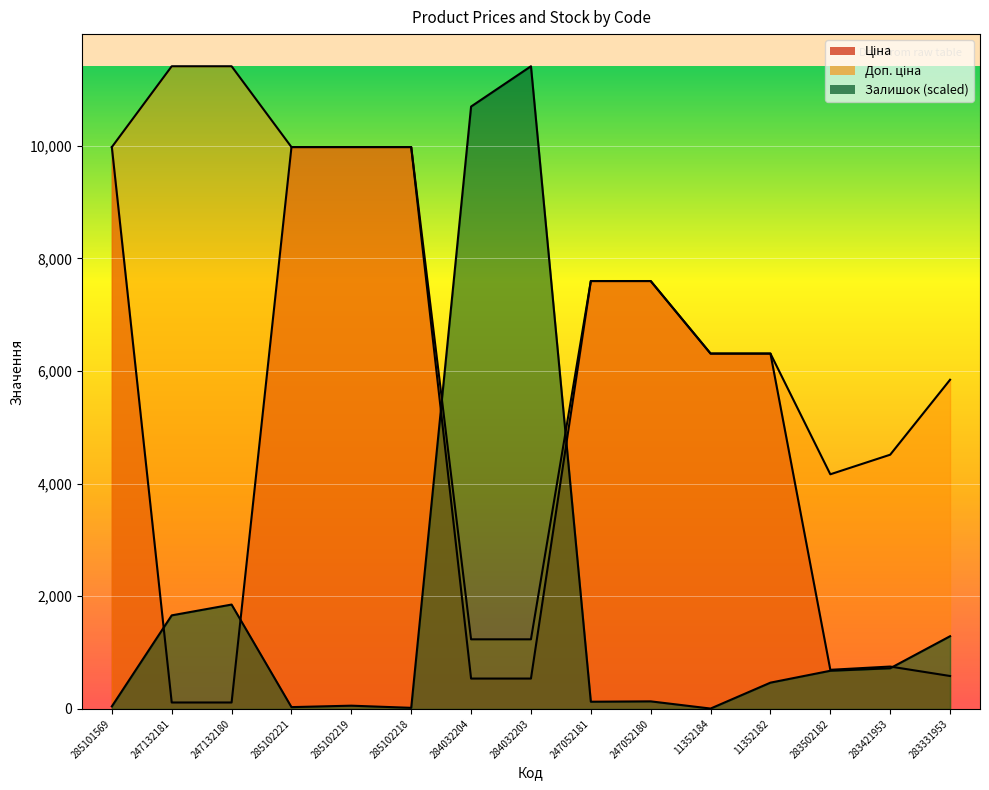

In Доп. ціна, how many points are lower than both neighbors (excluding endpoints)?

1